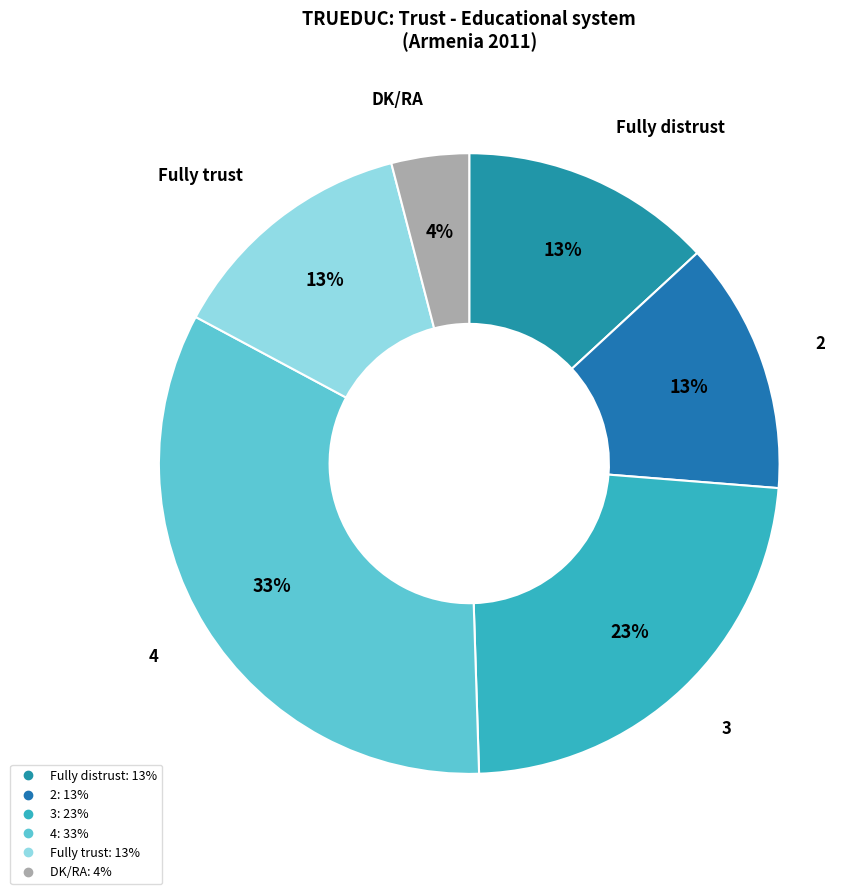

Is it true that 2 is 18% of the pie?

False